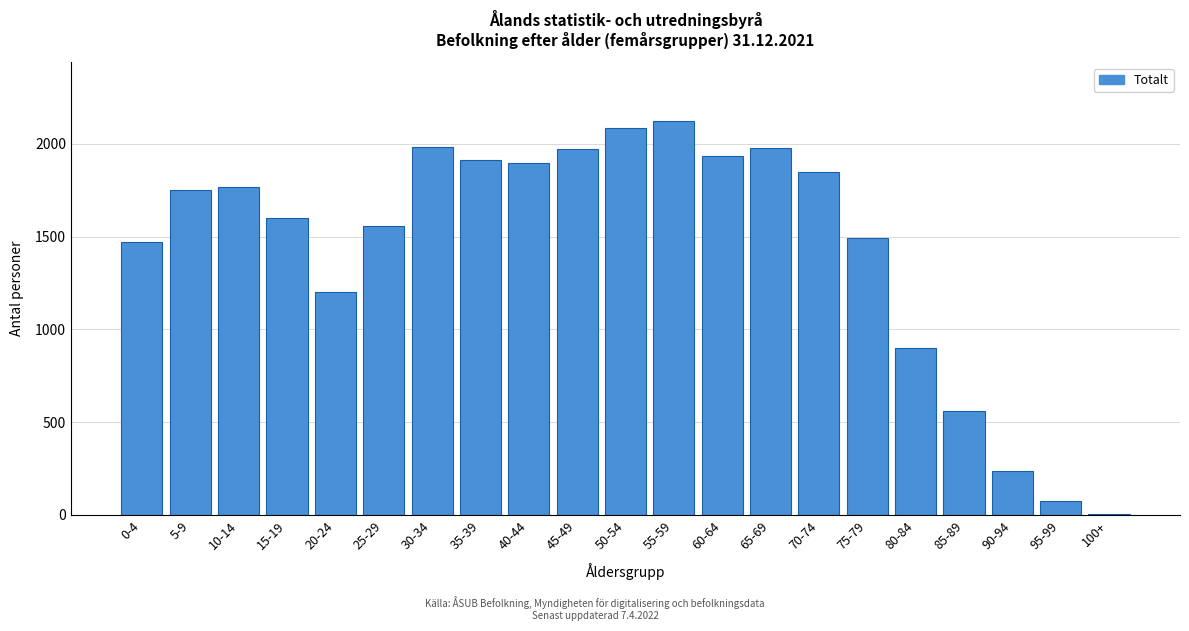

What is the sum of all values?

30344